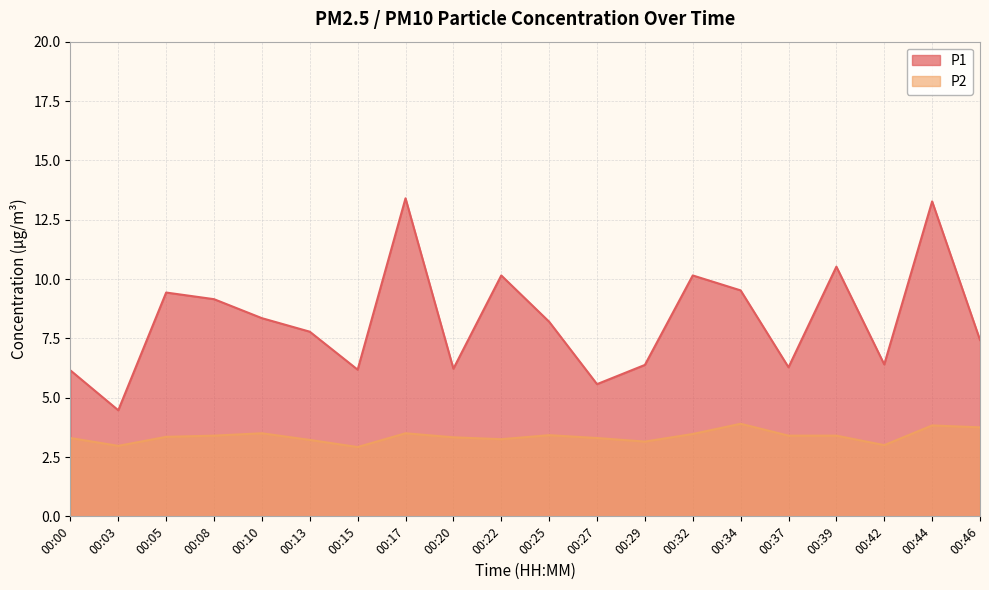

Which series changed the most between 00:15 and 00:44?

P1